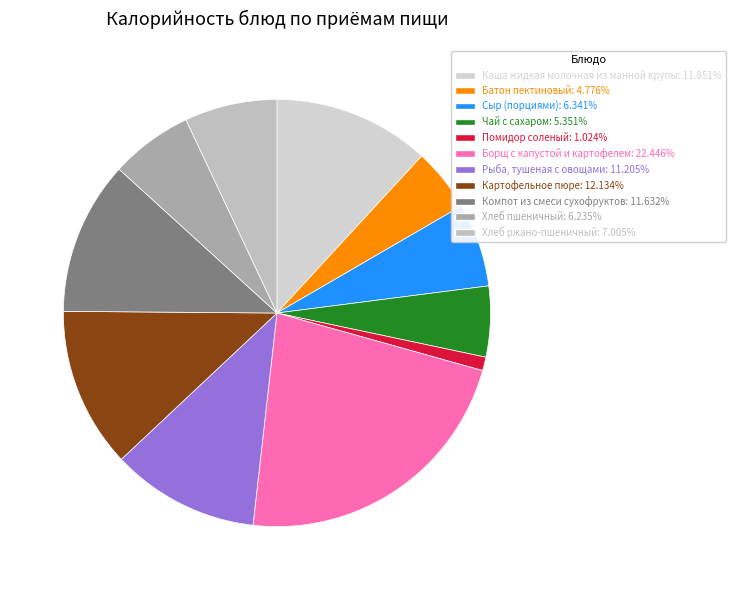

Does Картофельное пюре account for over 50% of the chart?

No